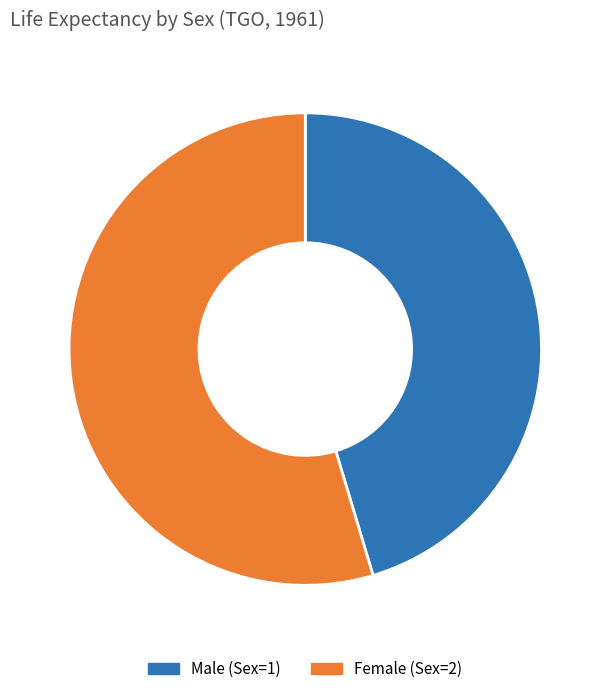

What is the largest slice in the pie chart?

Female (Sex=2)